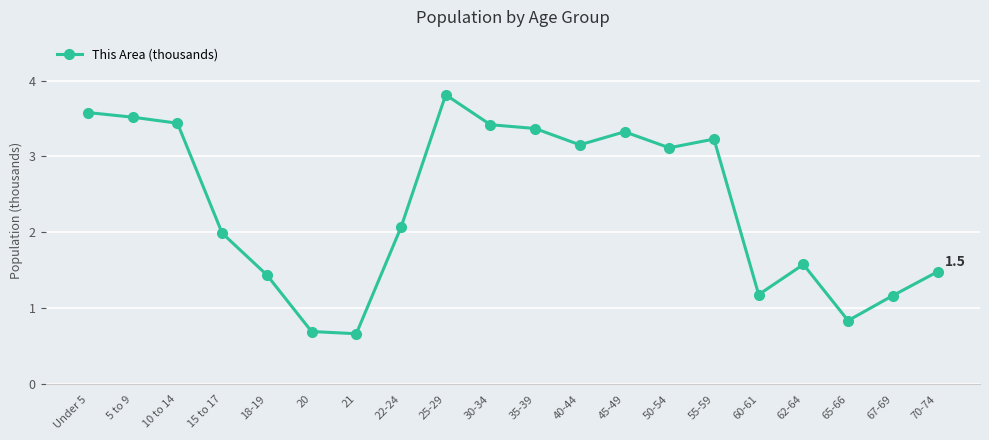

What is the label of the 12th point from the left?

40-44